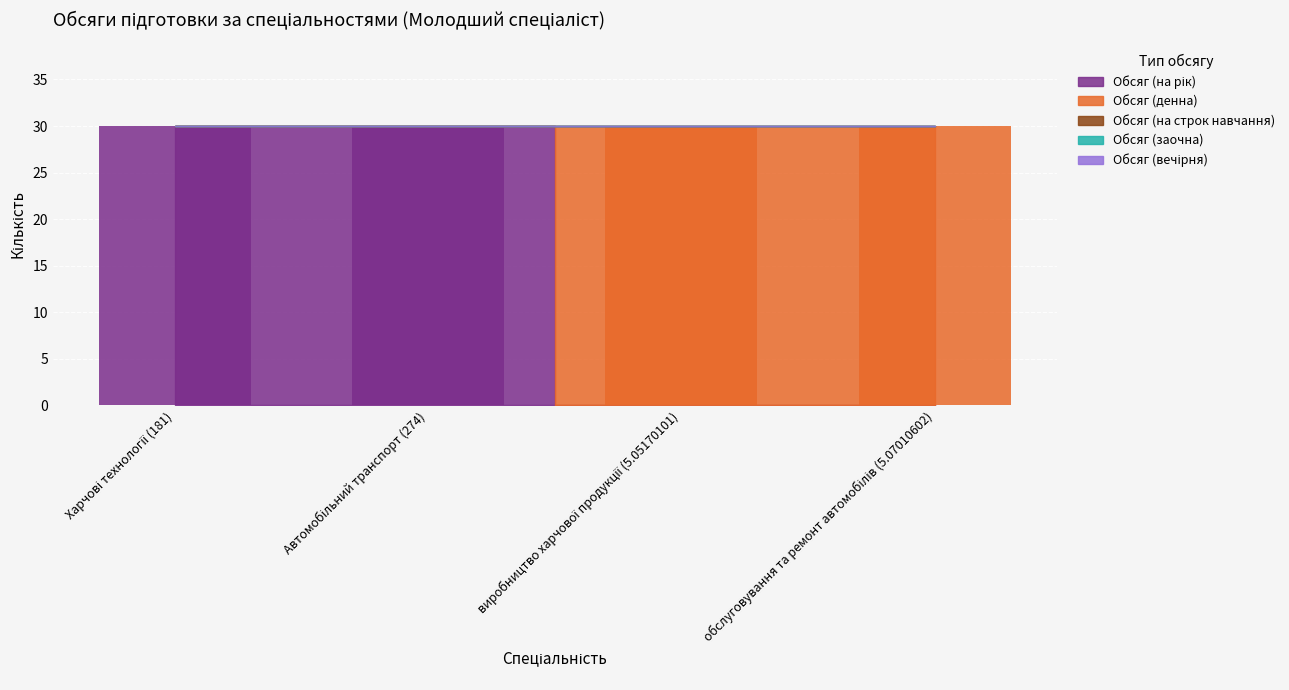

How many bars are there in total?

20